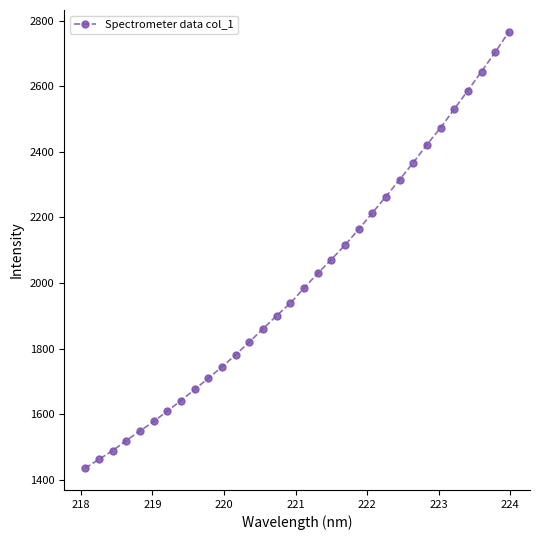

True or false: there are more than 2 points higher than both neighbors.

False